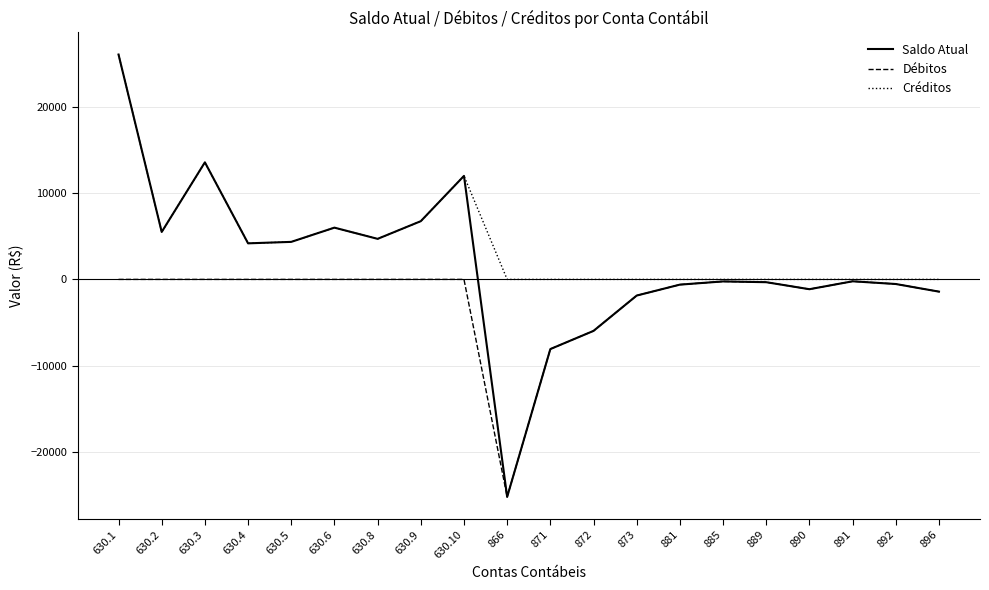

List the series in order of their overall mean, lowest first.

Débitos, Saldo Atual, Créditos